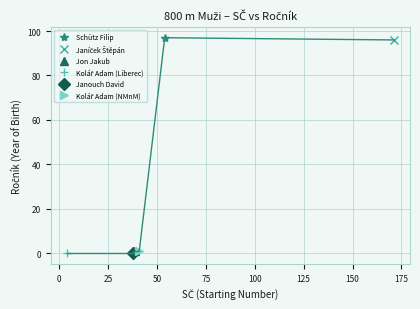

Which series has the largest total across all categories?

Janíček Štěpán